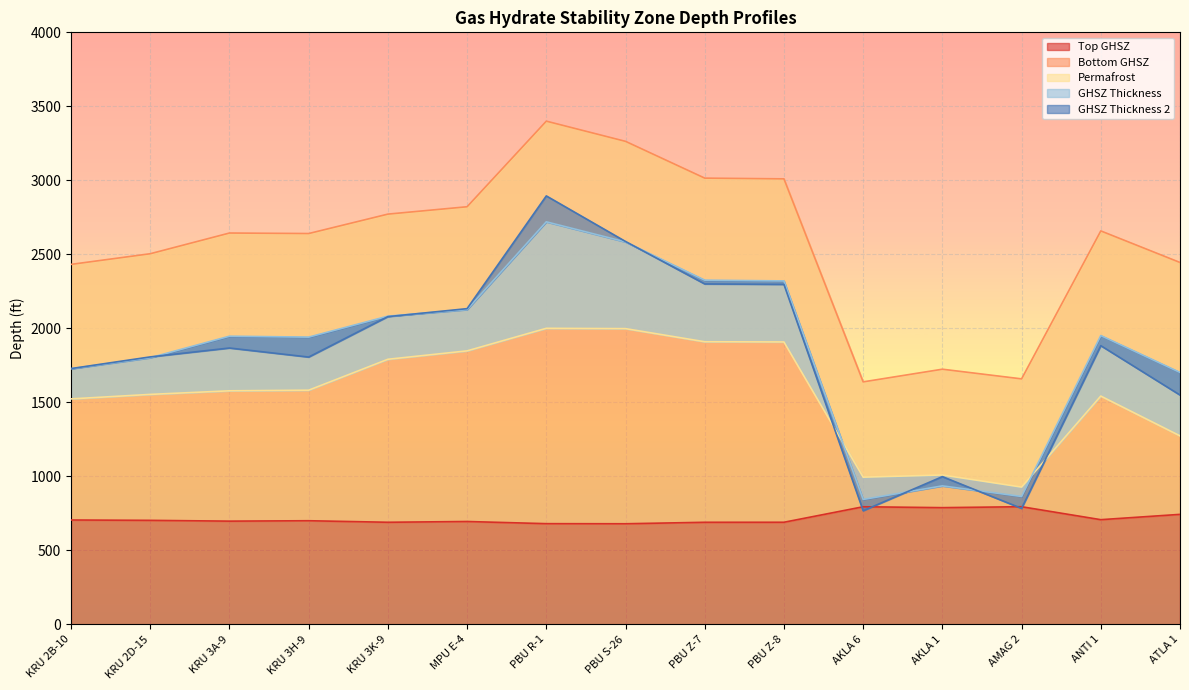

True or false: GHSZ Thickness 2 and GHSZ Thickness cross at least once.

True